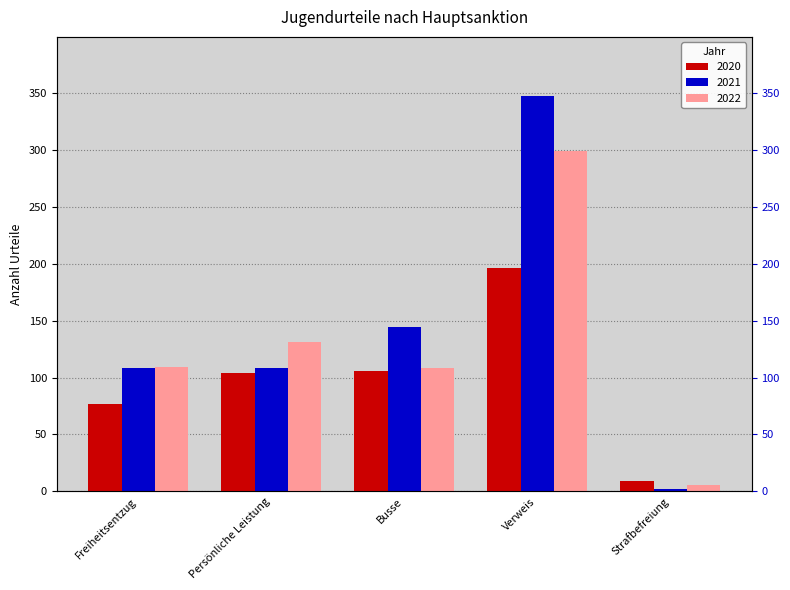

Rank the series by their average value, from highest to lowest.

2021, 2022, 2020